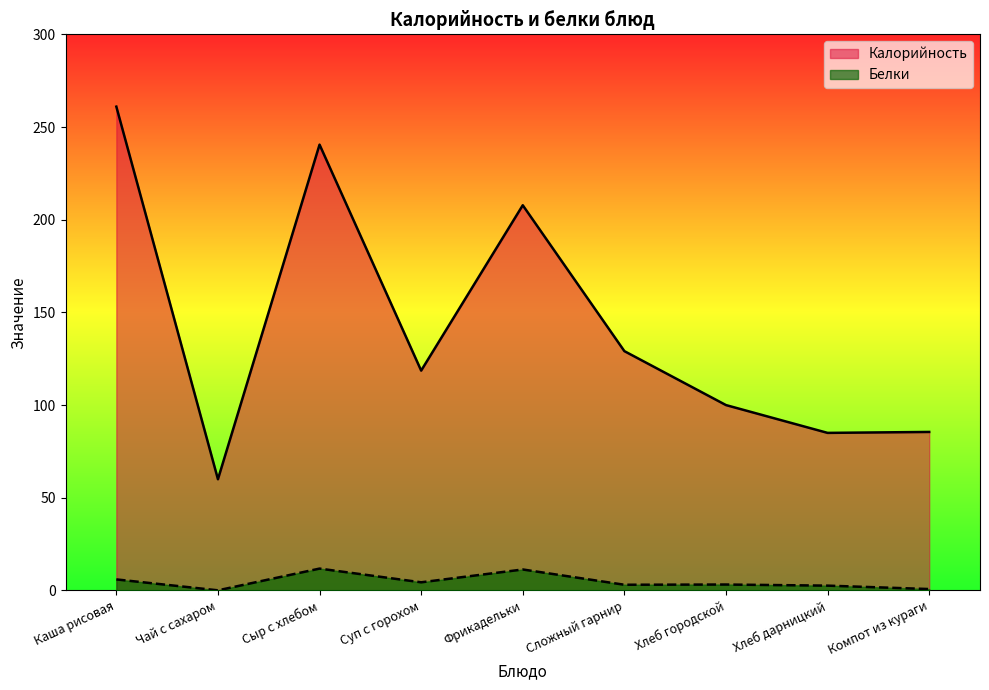

Which series has the widest spread of values?

Калорийность